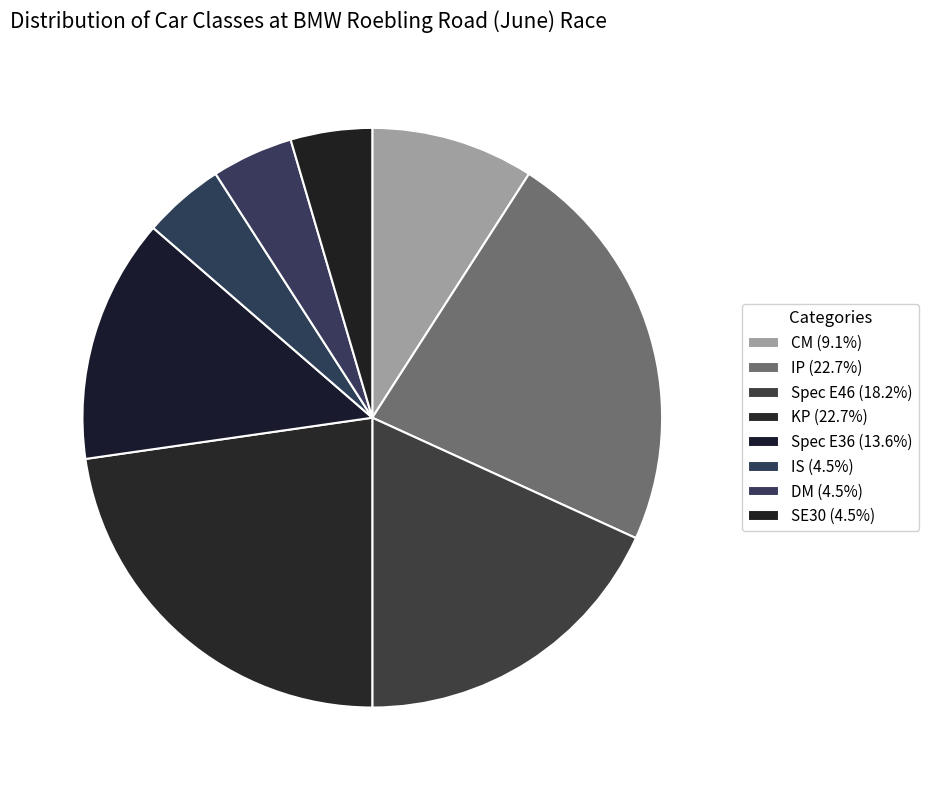

Count the number of slices in the pie.

8